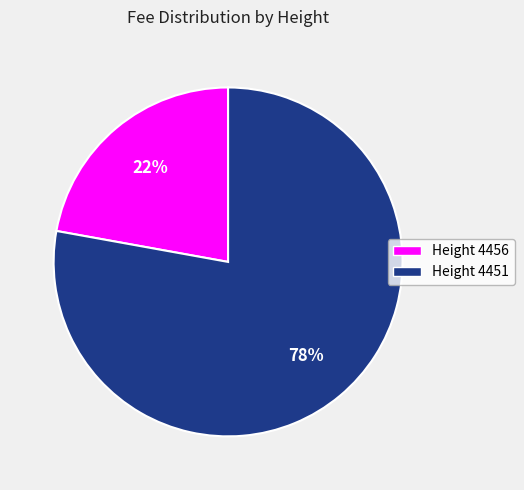

Does any single category account for the majority?

Yes